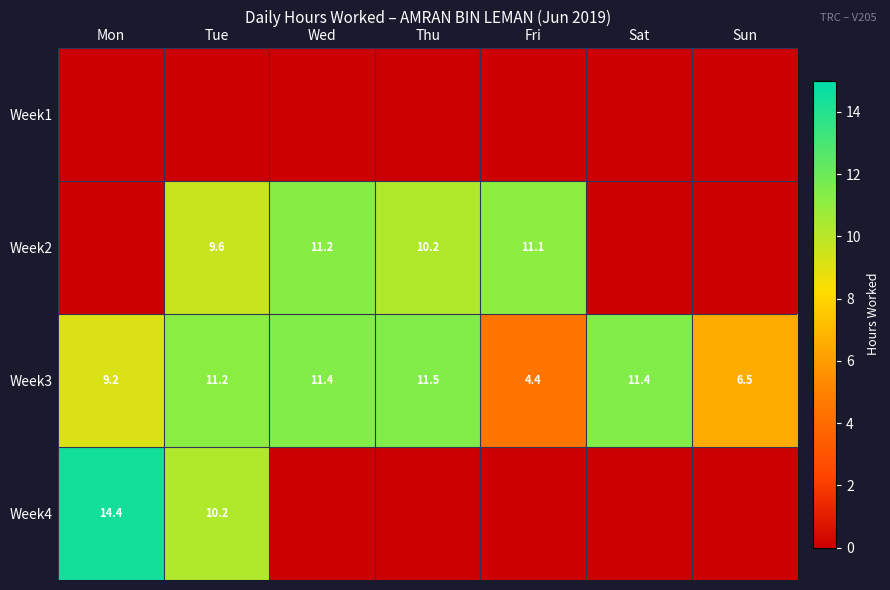

Is it true that Week3 equals 11.5 at Thu?

True